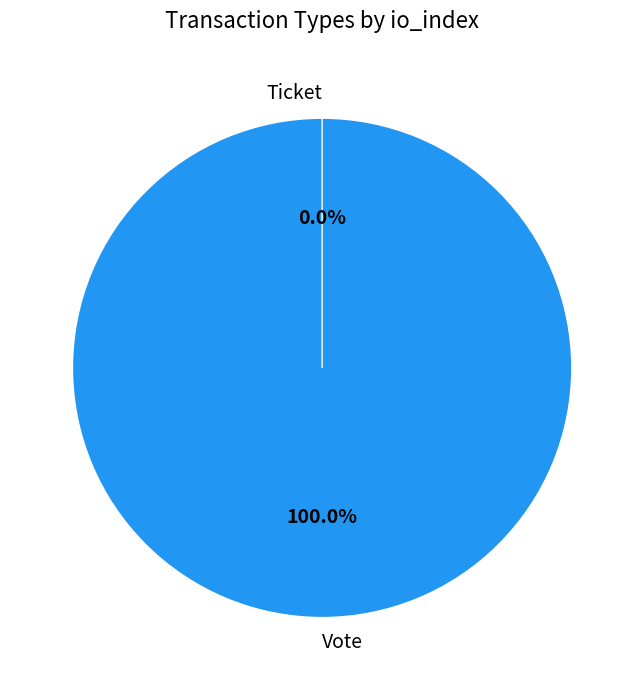

What percentage is the Vote slice, to the nearest percent?

100%